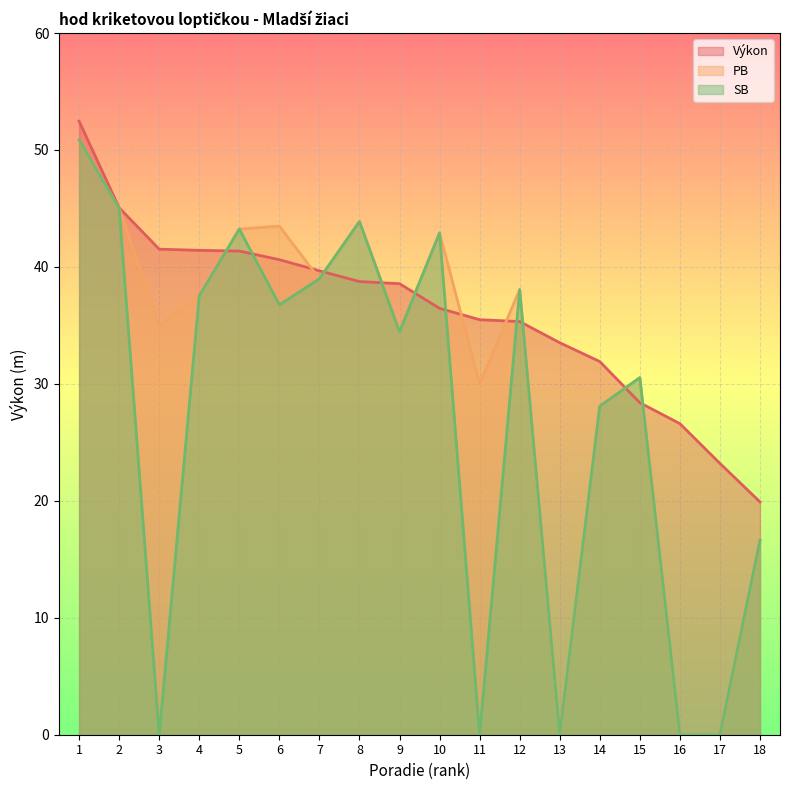

Reading right to left, list all the values displayed in this chart.

Výkon: 19.9	23.2	26.6	28.4	31.9	33.5	35.3	35.5	36.5	38.6	38.8	39.7	40.6	41.4	41.4	41.5	45.1	52.5
PB: 16.6	0.0	0.0	30.5	28.1	0.0	38.1	30.0	42.9	34.5	43.9	39.0	43.5	43.2	37.5	35.0	45.0	50.9
SB: 16.6	0.0	0.0	30.5	28.1	0.0	38.1	0.0	42.9	34.5	43.9	39.0	36.8	43.2	37.5	0.0	45.0	50.9